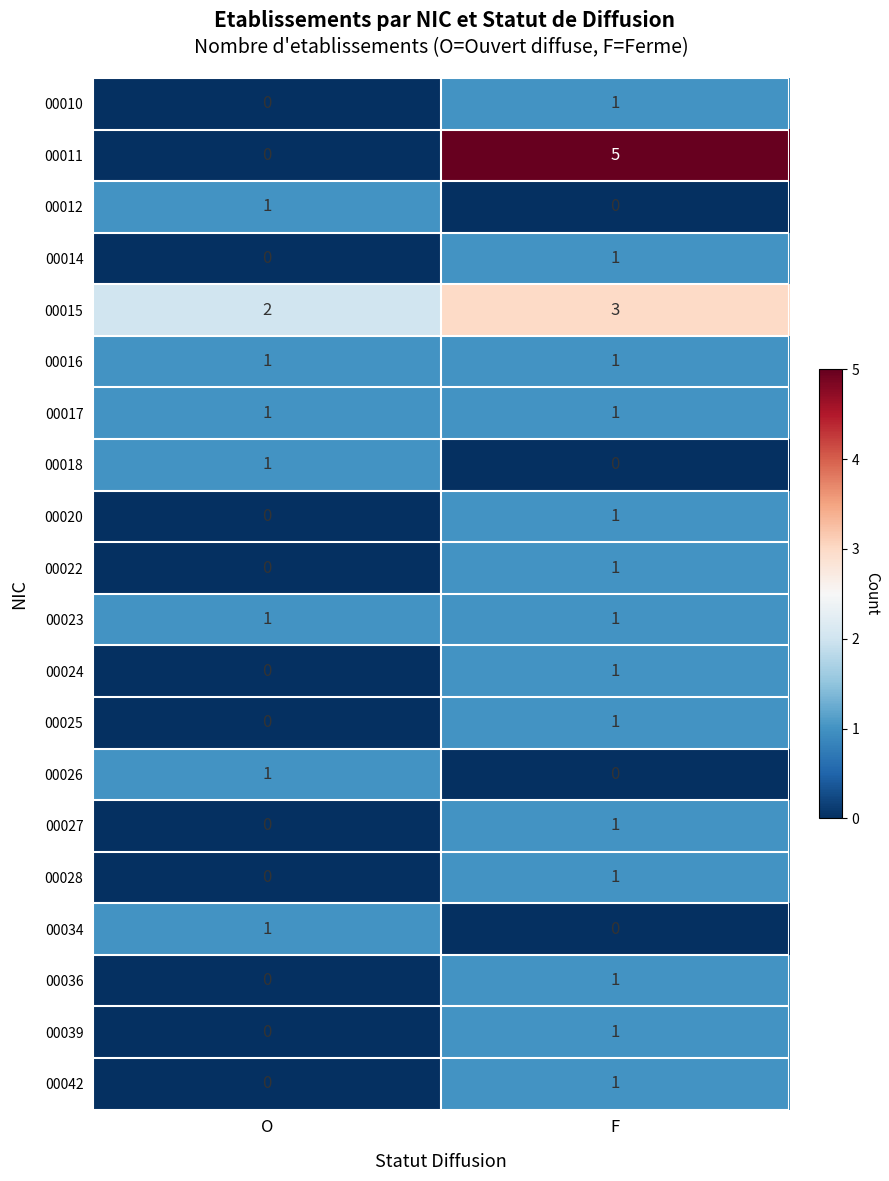

The 00016 series shows 1 at O. True or false?

True